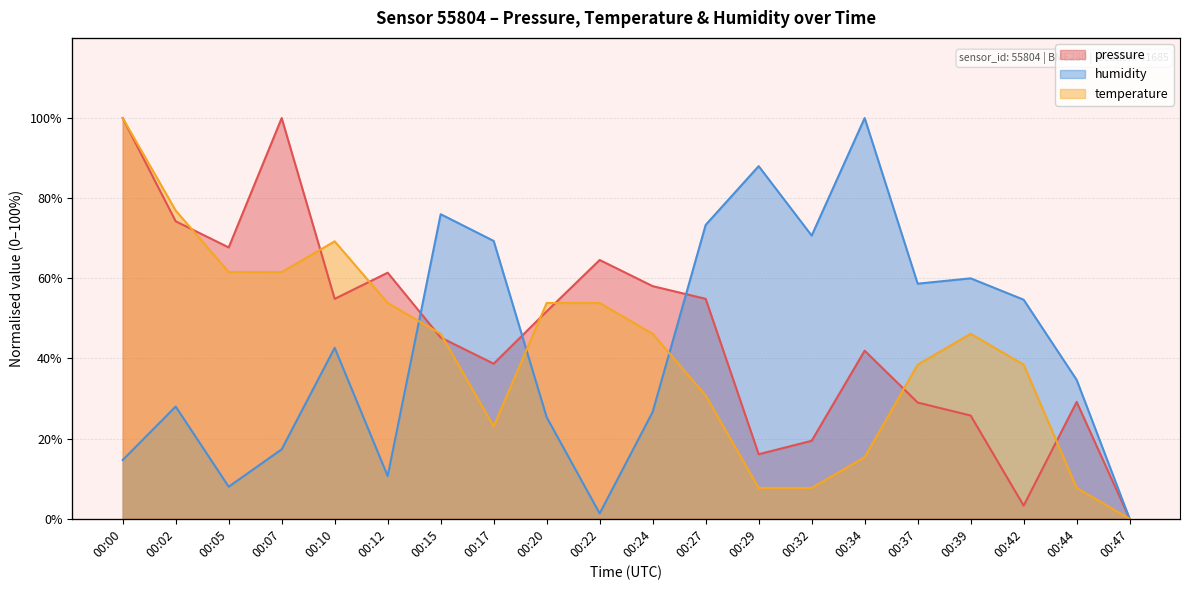

What is the approximate value of humidity at 00:22?

1.3